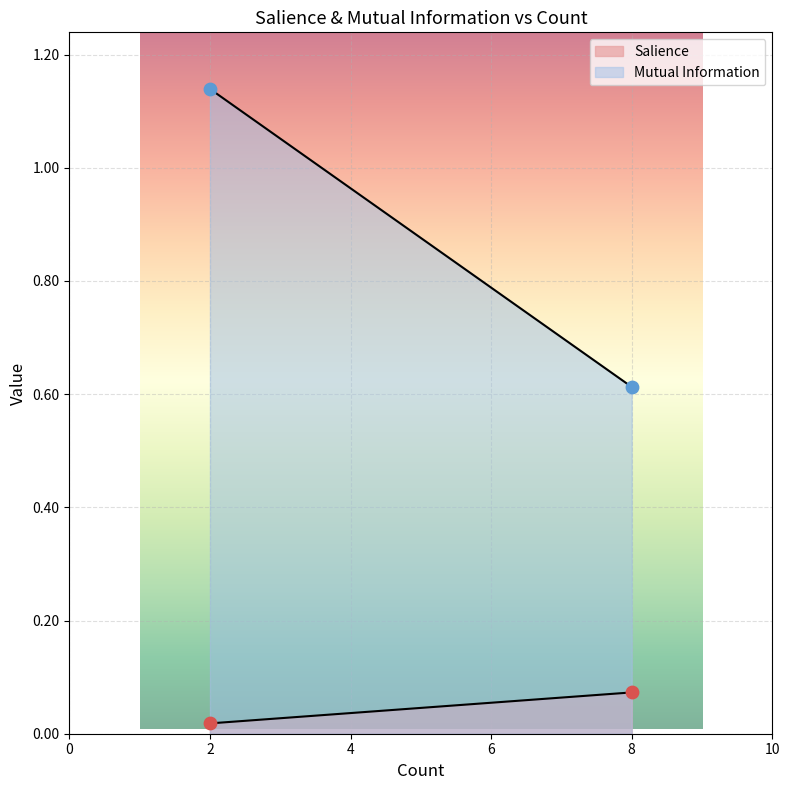

Which series contains the highest Y value?

Mutual Information